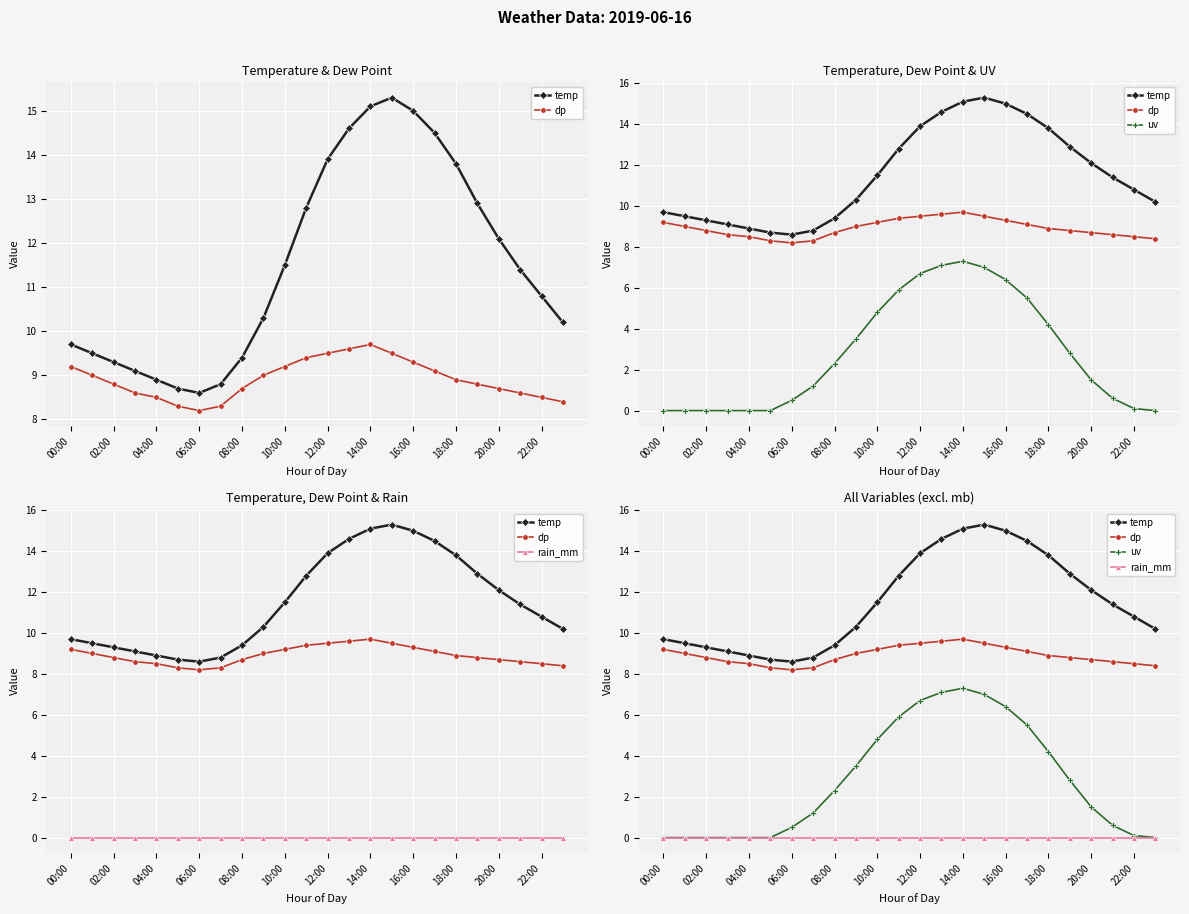

True or false: uv and rain_mm intersect in this chart.

False